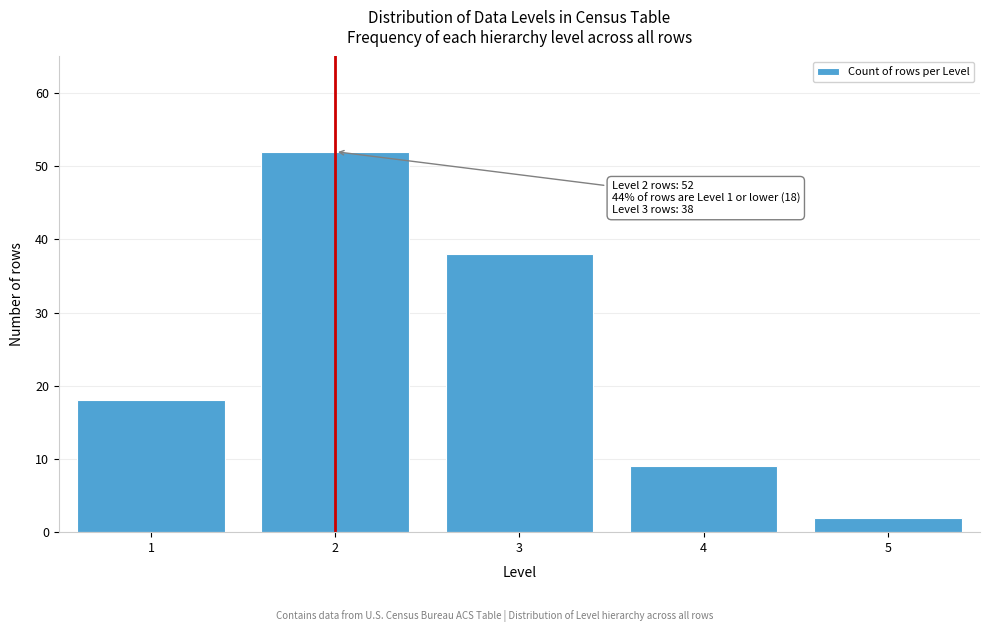

Reading left to right, what are all the values shown in this chart?

1=18	2=52	3=38	4=9	5=2